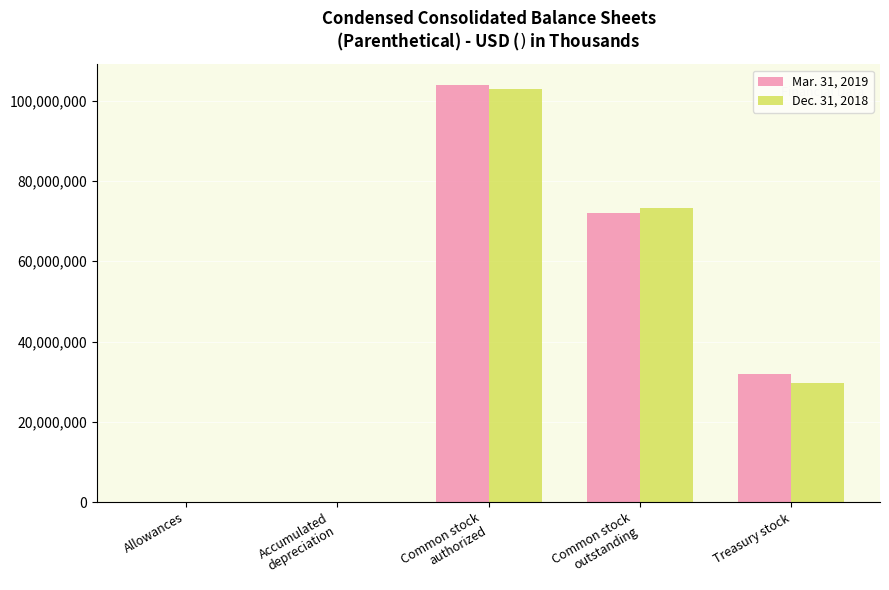

What is the difference between the Mar. 31, 2019 values at Common stock
authorized and Accumulated
depreciation?

103718101